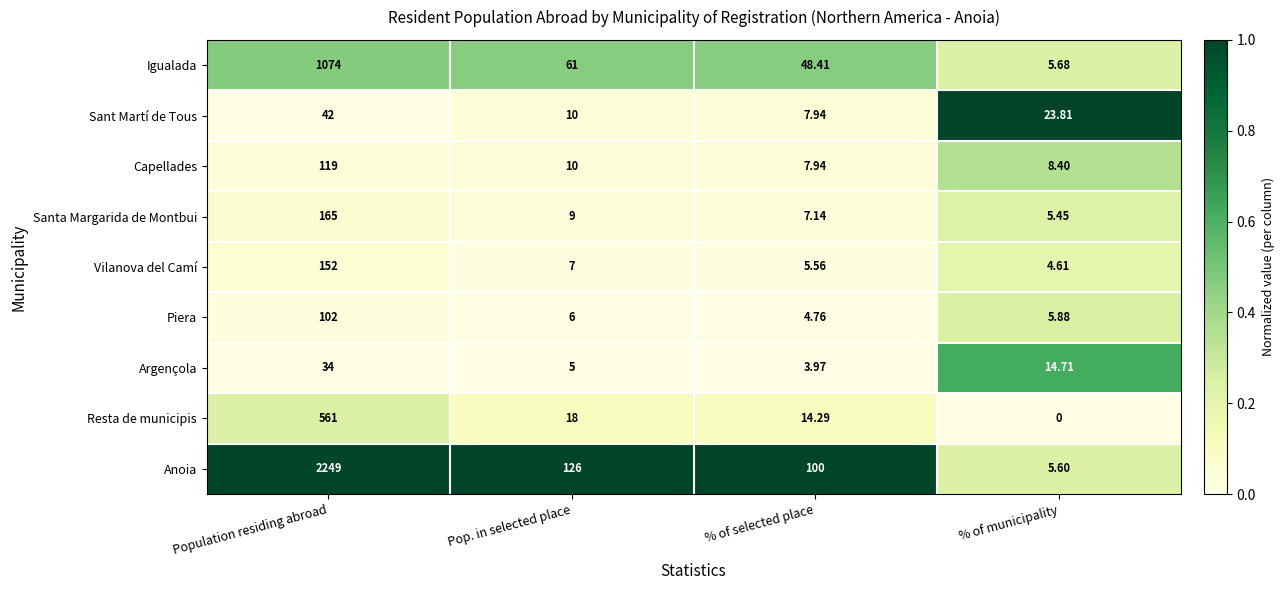

Which category has the lowest value across all series?

% of municipality